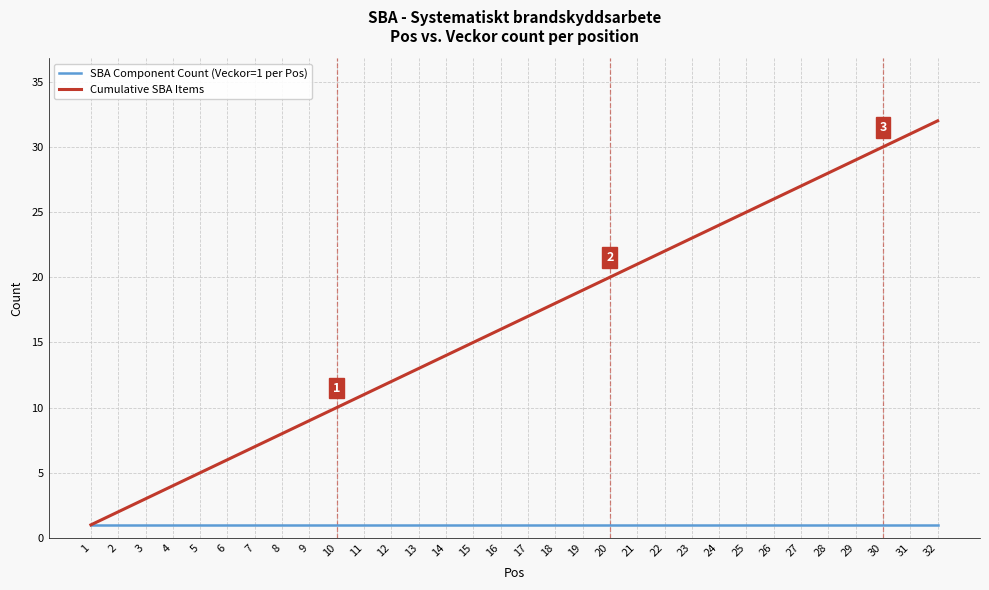

Is it true that SBA Component Count (Veckor=1 per Pos) equals 1 at 5?

True